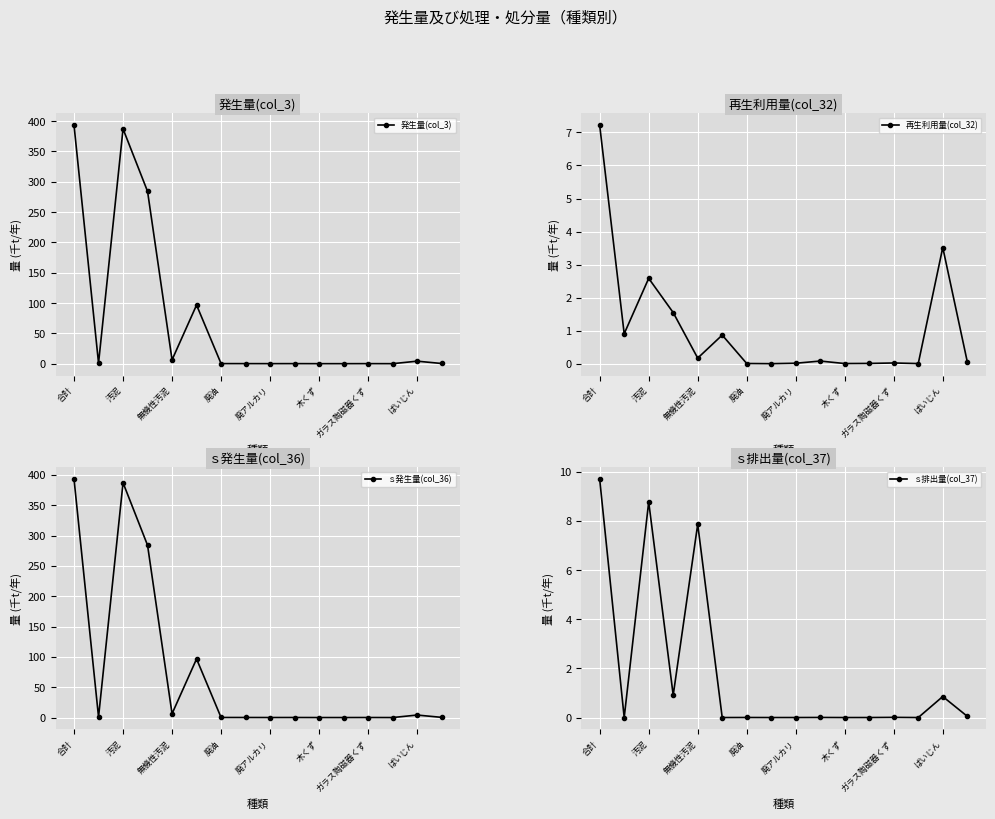

What is the maximum value for 発生量(col_3)?

392.8